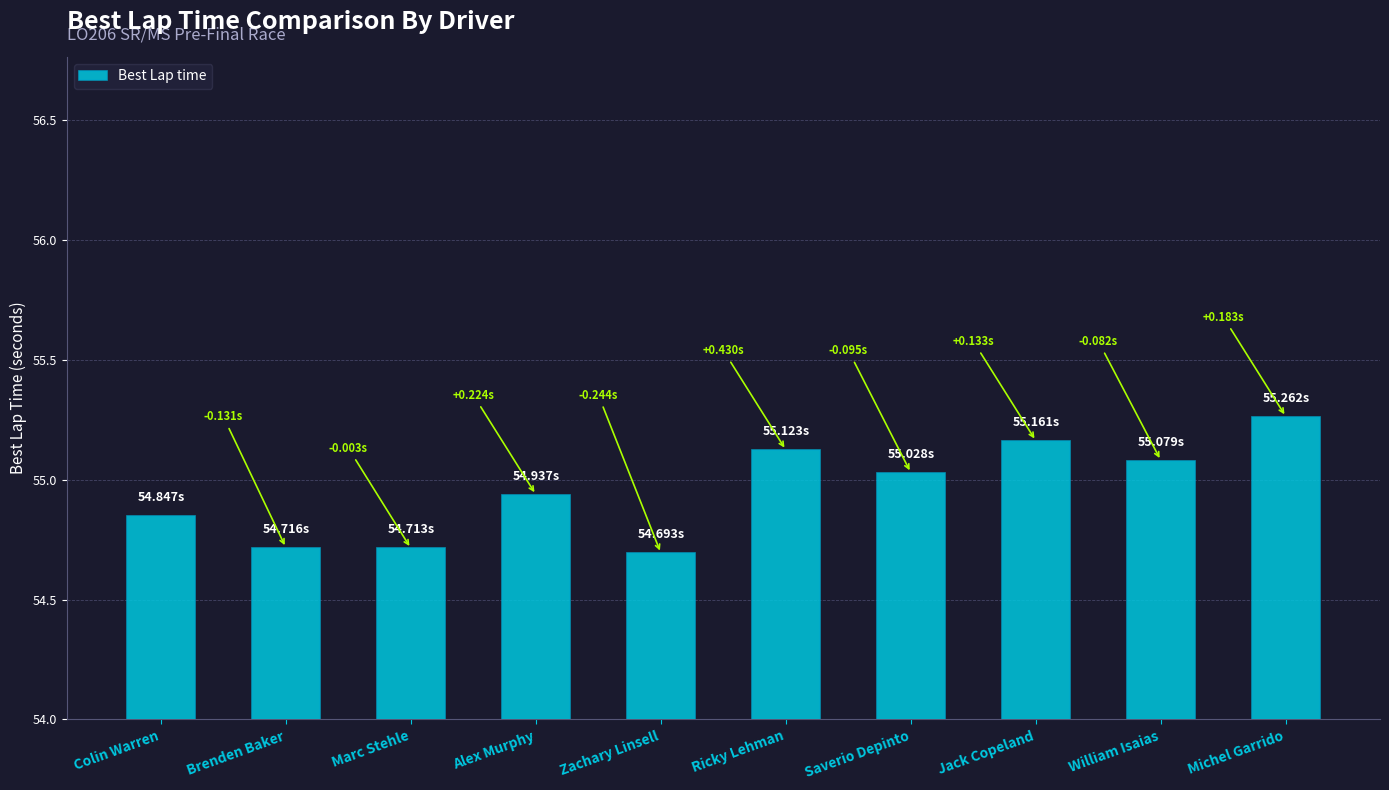

What value does the data have at Ricky Lehman?

55.1